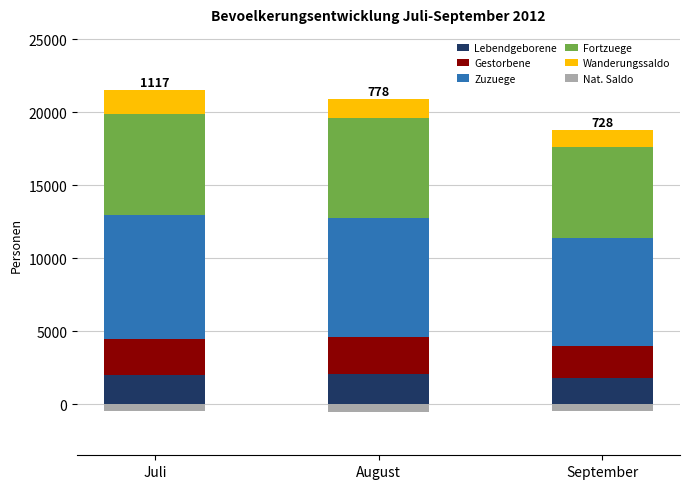

At how many categories does at least one series exceed 1180?

3